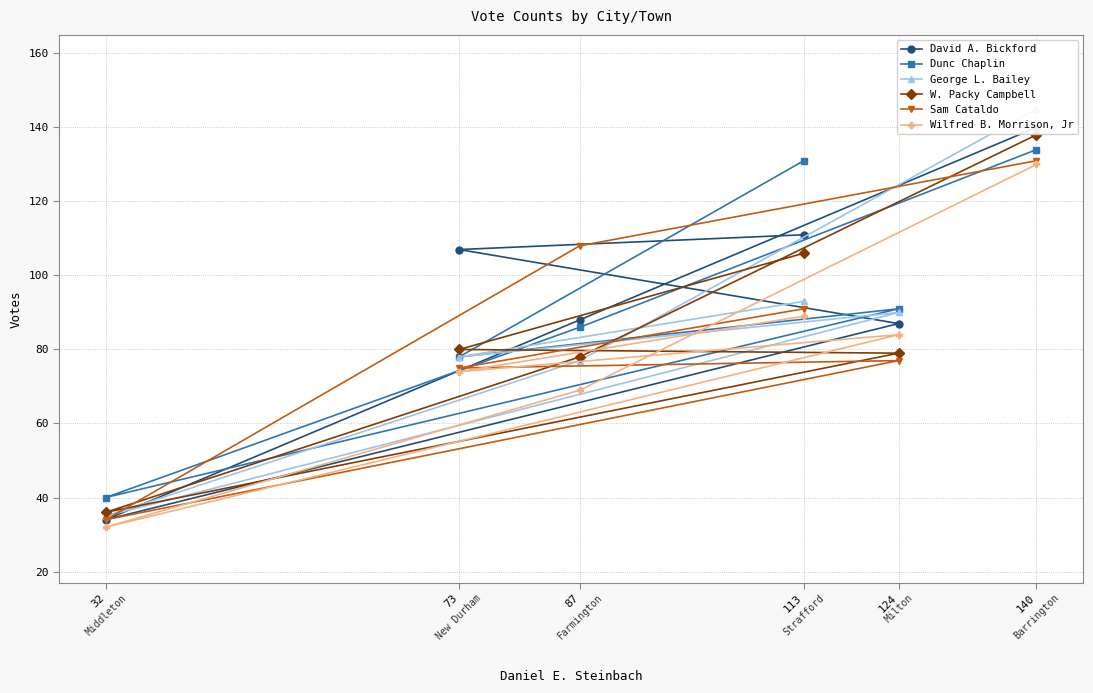

Where is W. Packy Campbell nearest to the value 87?

73